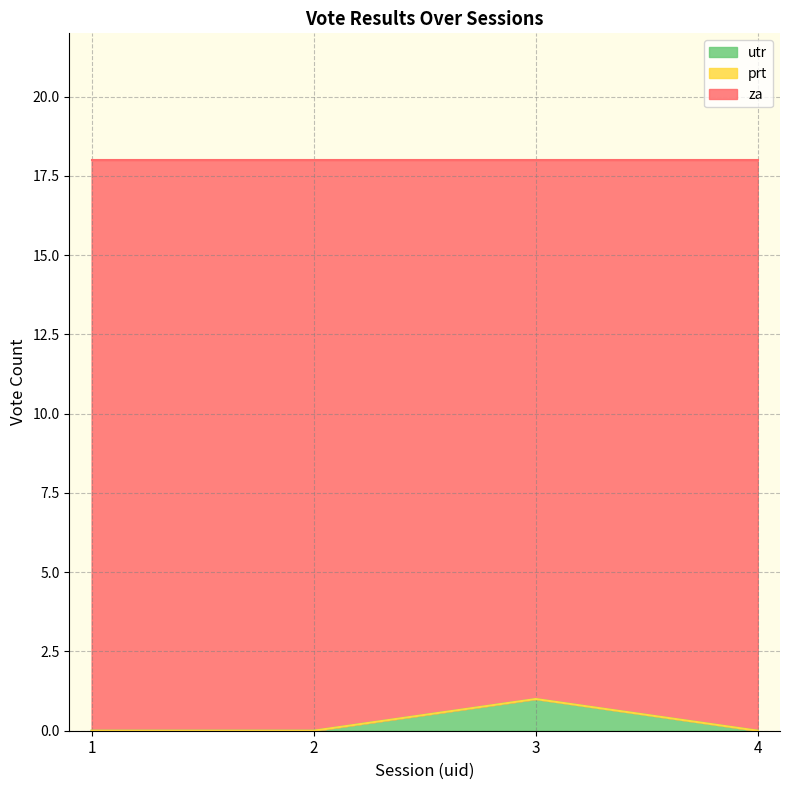

True or false: za and utr cross at least once.

False